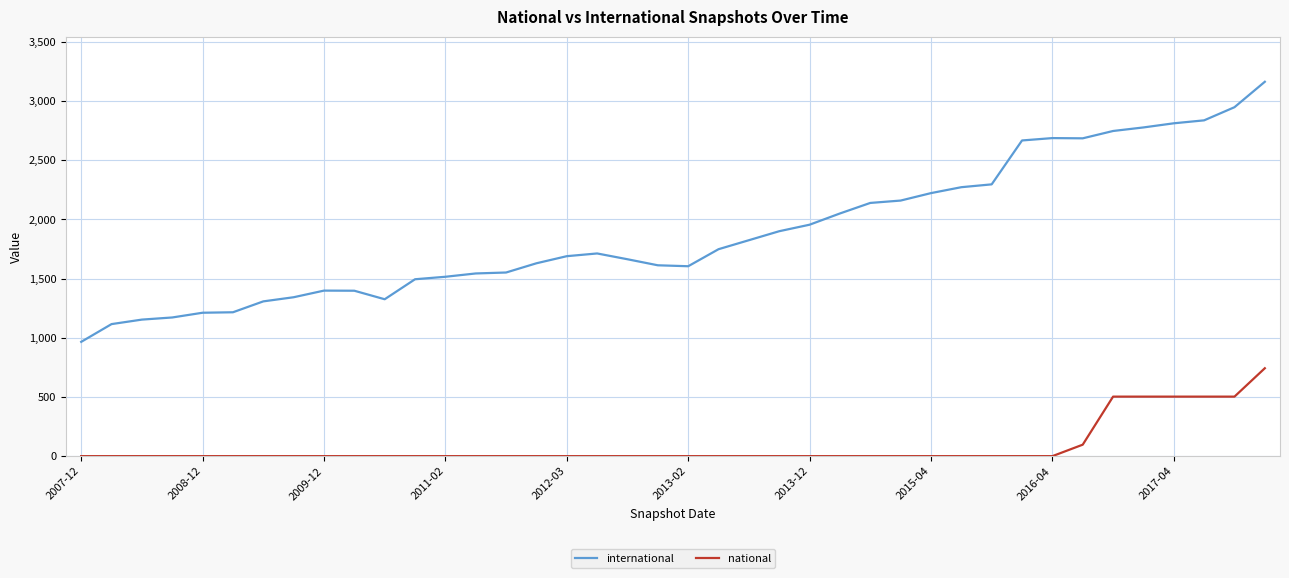

Rank the series by their average value, from lowest to highest.

national, international